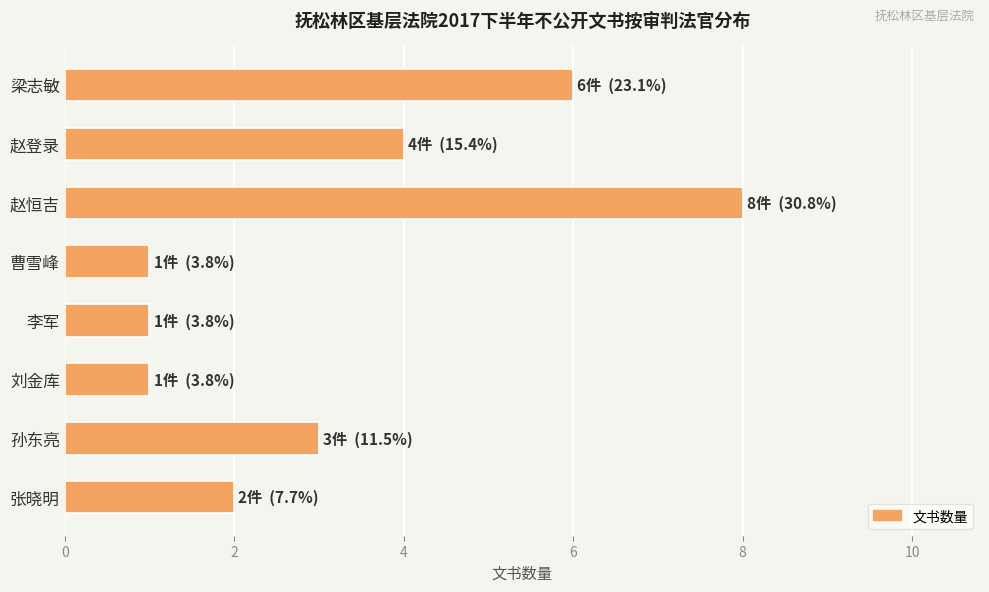

What is the sum of all values?

26